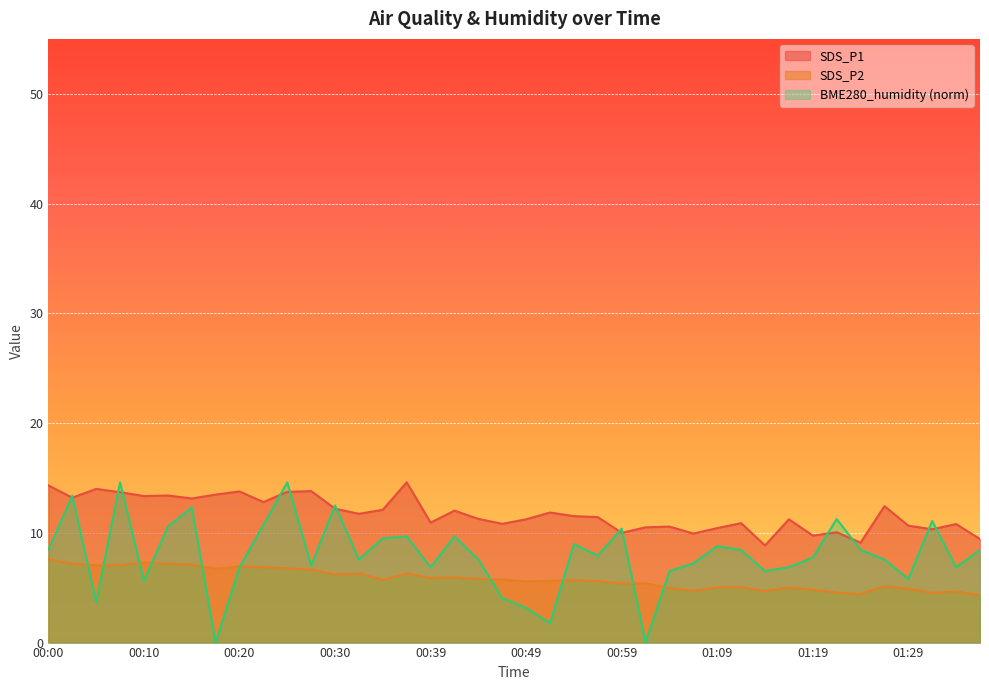

List the series in order of their peak value, lowest first.

SDS_P2, SDS_P1, BME280_humidity